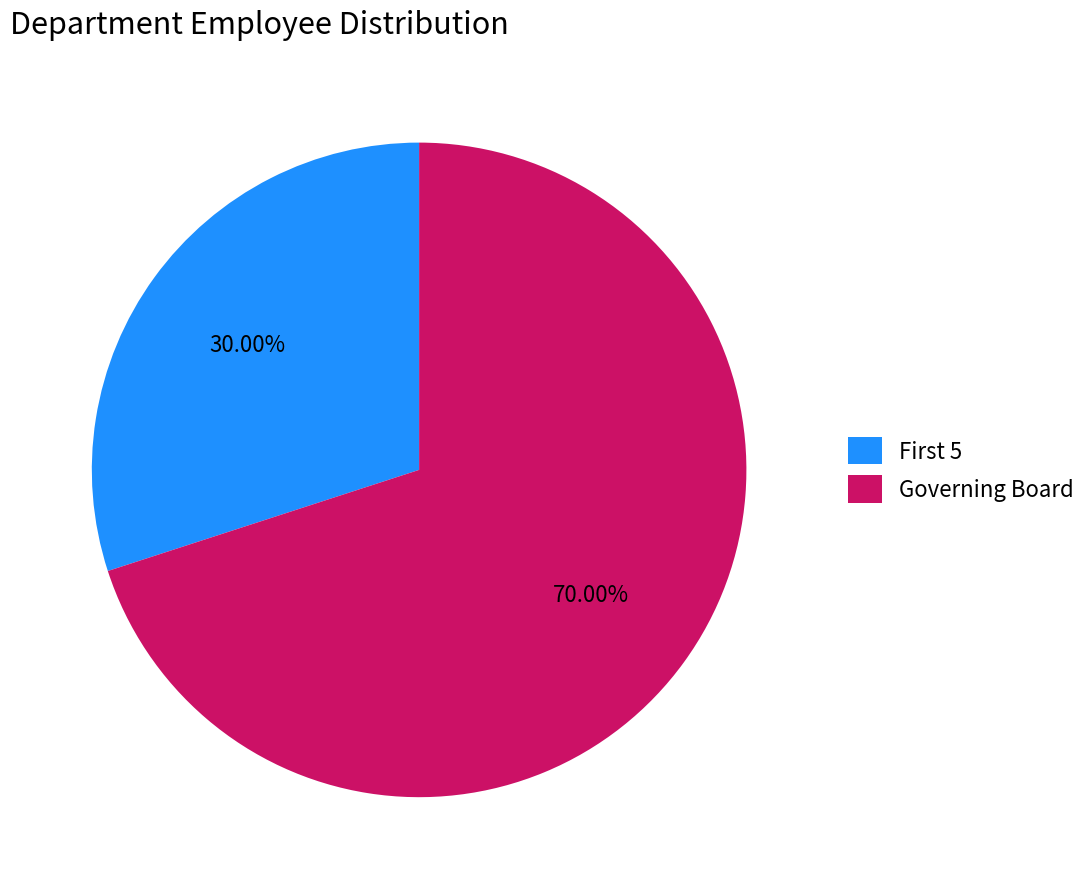

To the nearest percent, what is the difference between the largest and smallest slice percentages?

40%